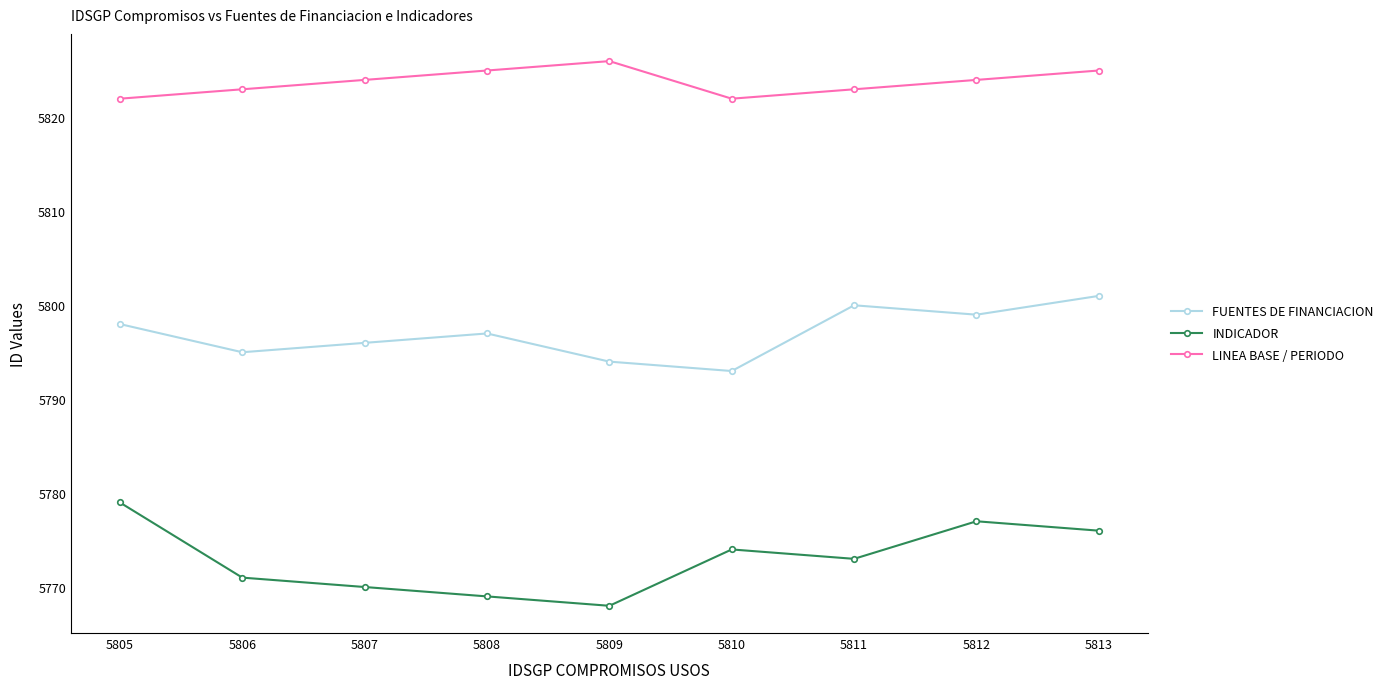

Which series has the largest range (max minus min)?

INDICADOR